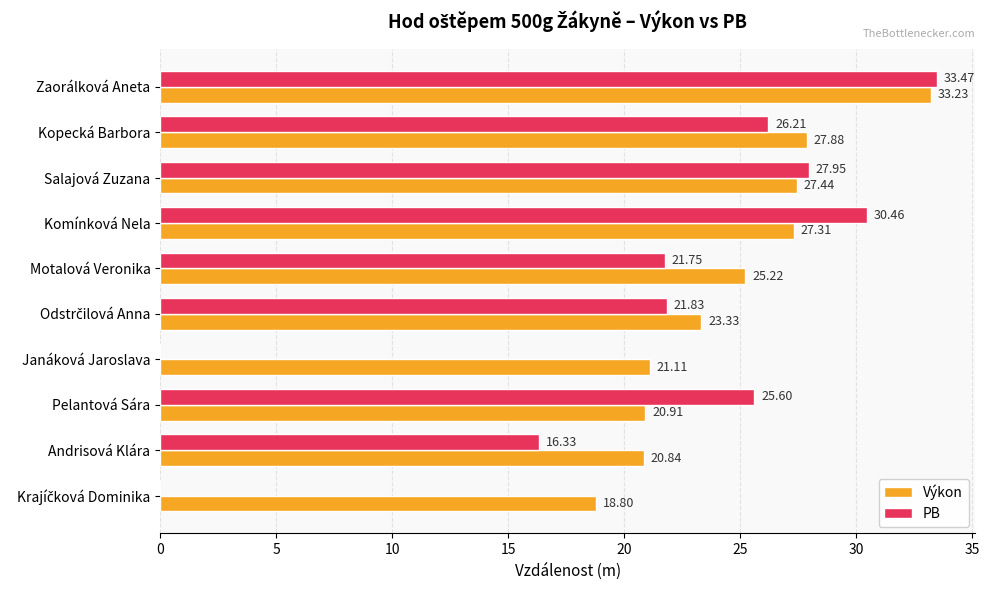

At which label does Výkon reach its peak?

Zaorálková Aneta